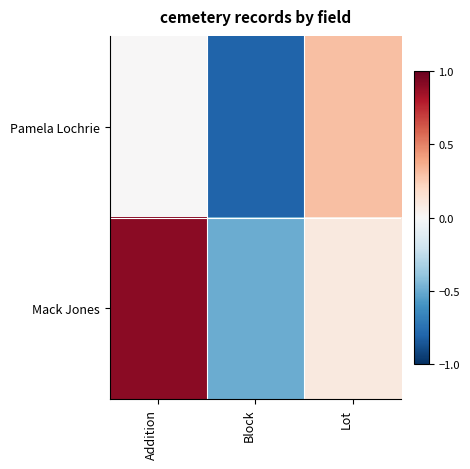

Rank the series by their maximum value, from highest to lowest.

Mack Jones, Pamela Lochrie